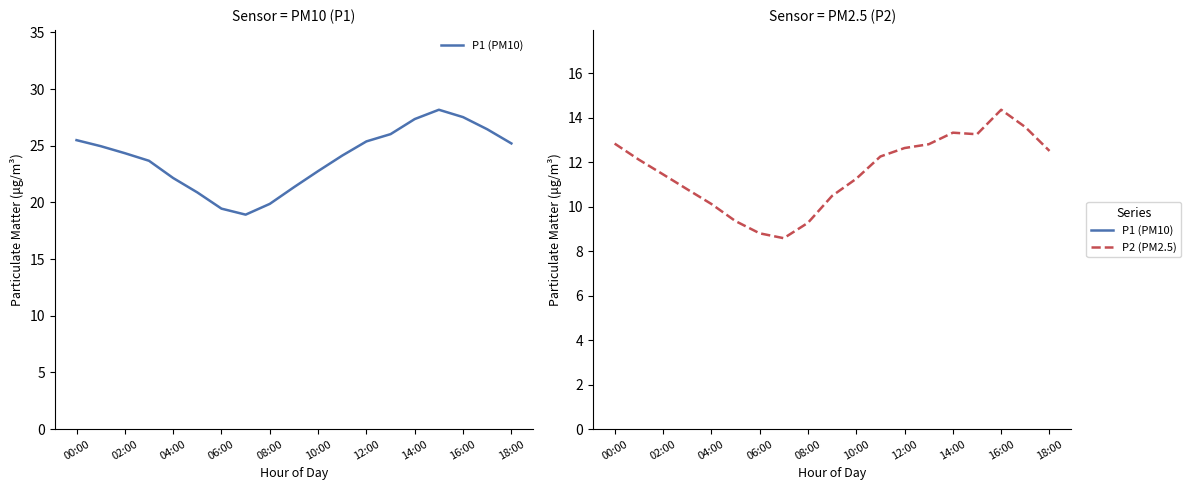

True or false: P1 (PM10) and P2 (PM2.5) cross at least once.

False